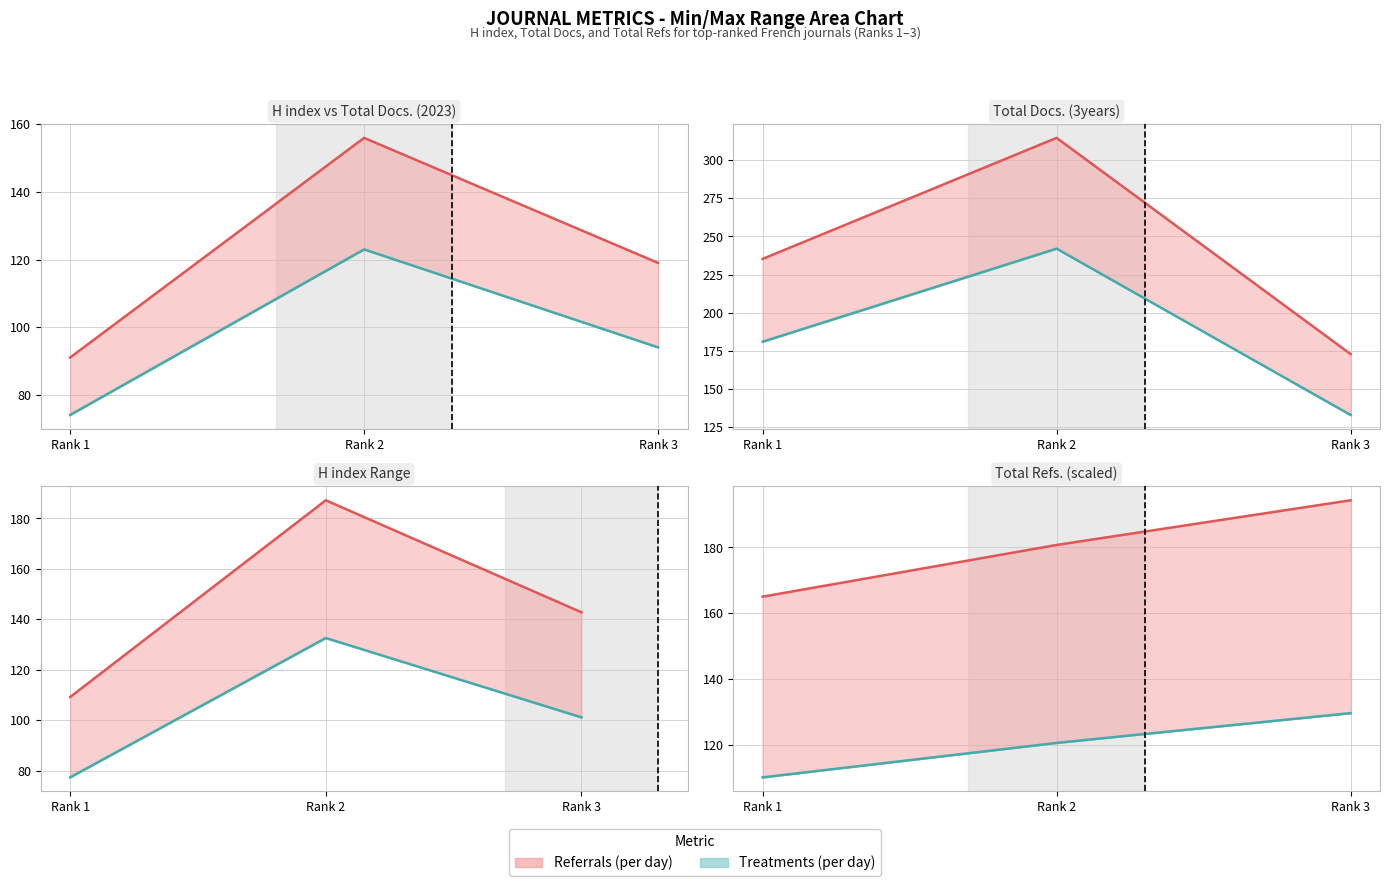

What is the approximate value of Total Docs. (2023) at Rank 1?

74.0